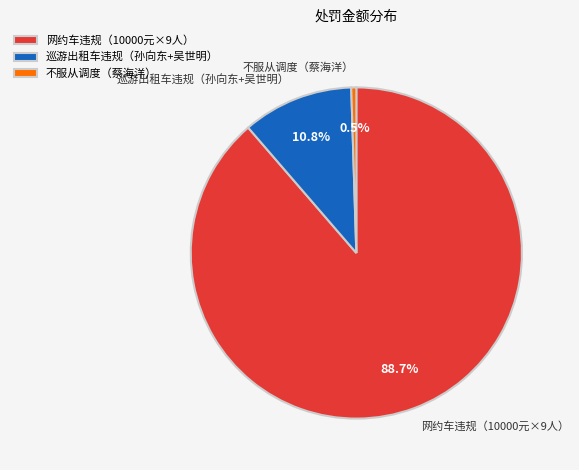

To the nearest percent, what is the average slice percentage?

33%